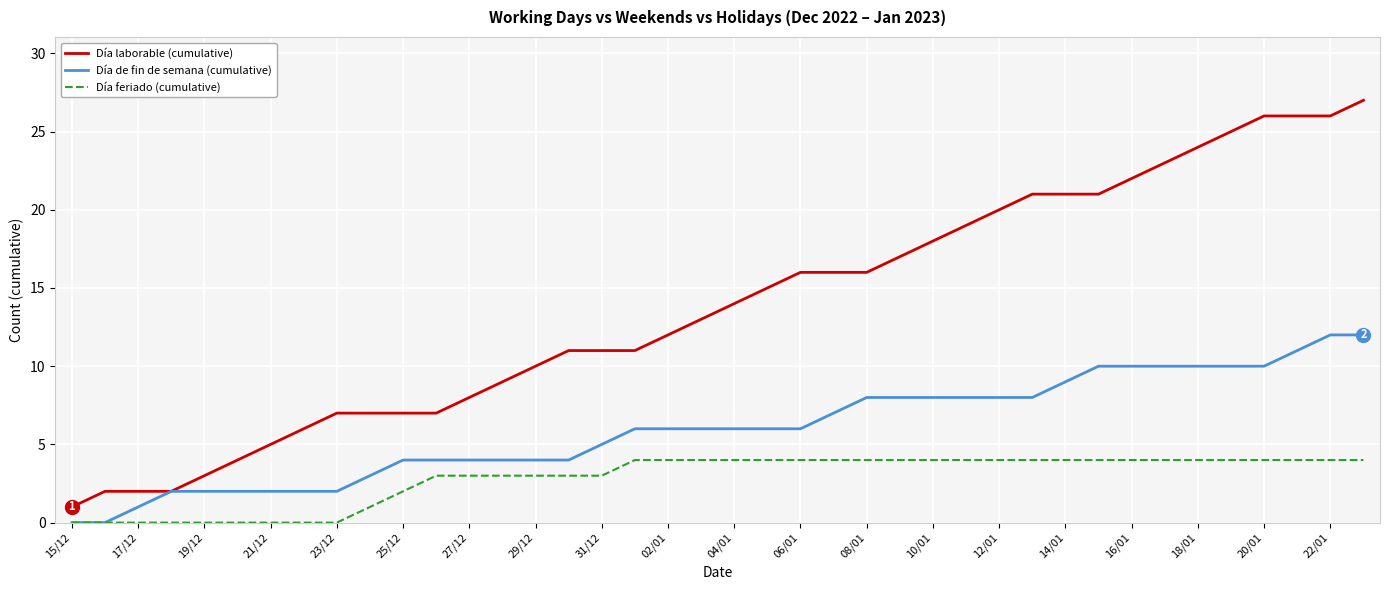

Rank the series by their average value, from highest to lowest.

Día laborable (cumulative), Día de fin de semana (cumulative), Día feriado (cumulative)